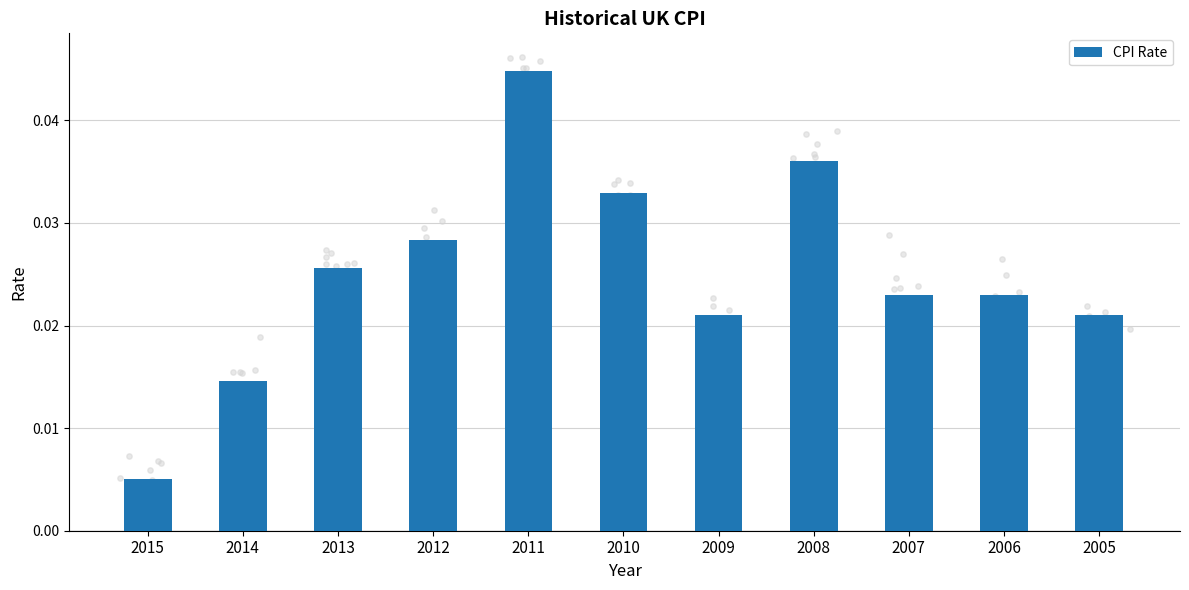

Between 2005 and 2014, which is larger?

2005